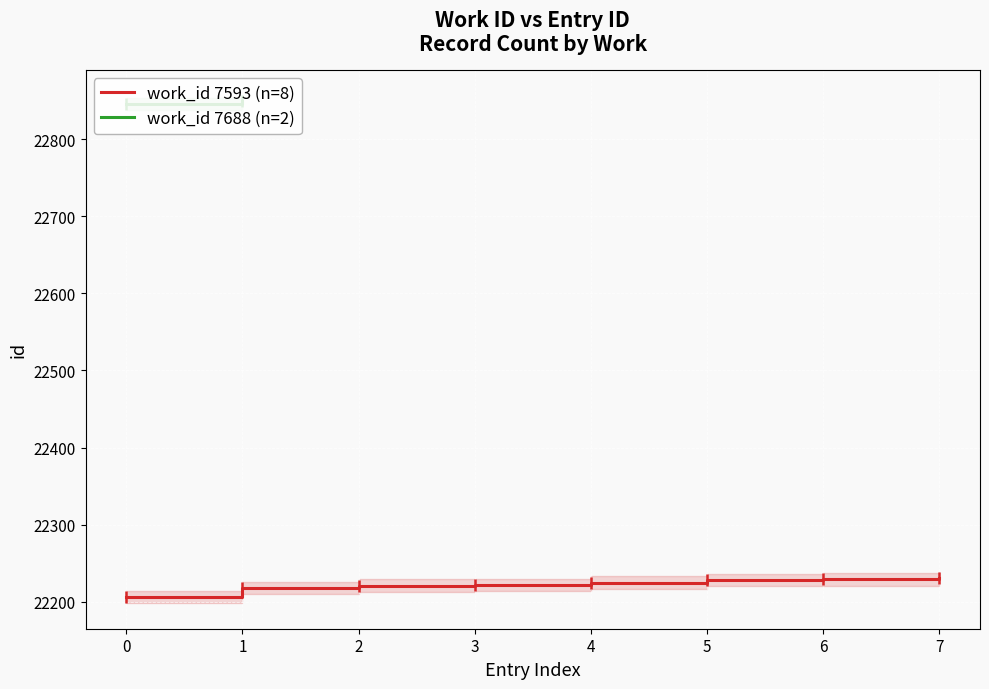

What is the minimum value for work_id 7593 (n=8)?

22206